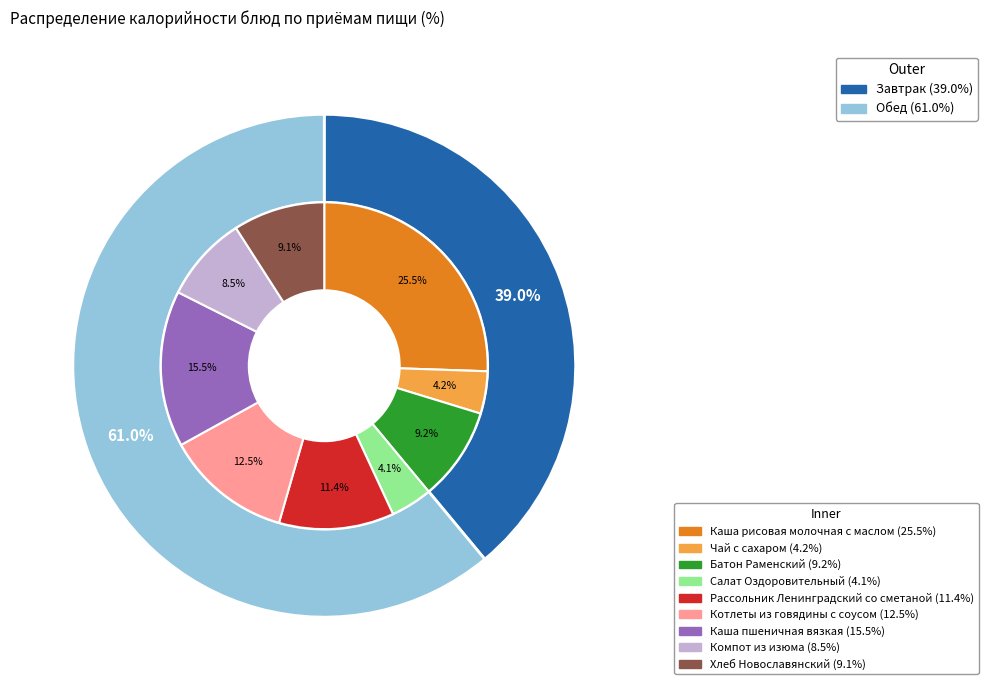

True or false: Компот из изюма accounts for 9% of the total.

True